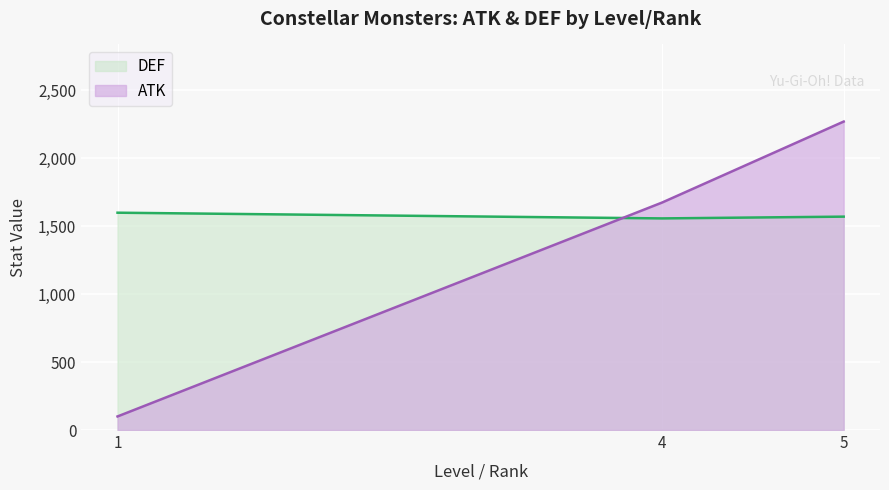

True or false: the data shows 3624 at 5.

False